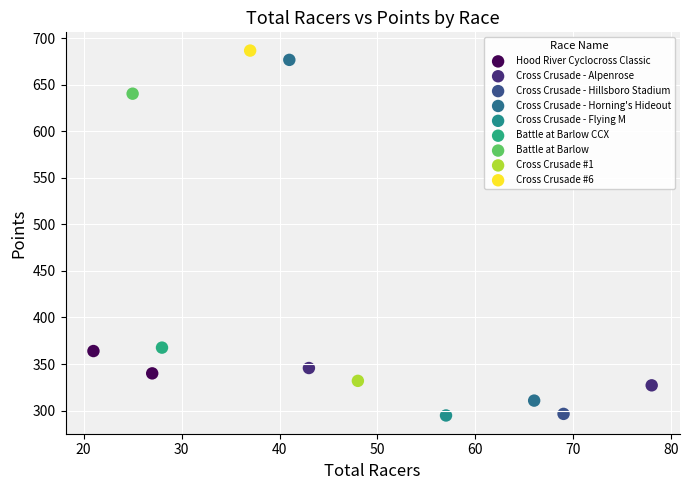

What are all the series names shown in the legend?

Hood River Cyclocross Classic, Cross Crusade - Alpenrose, Cross Crusade - Hillsboro Stadium, Cross Crusade - Horning's Hideout, Cross Crusade - Flying M, Battle at Barlow CCX, Battle at Barlow, Cross Crusade #1, Cross Crusade #6